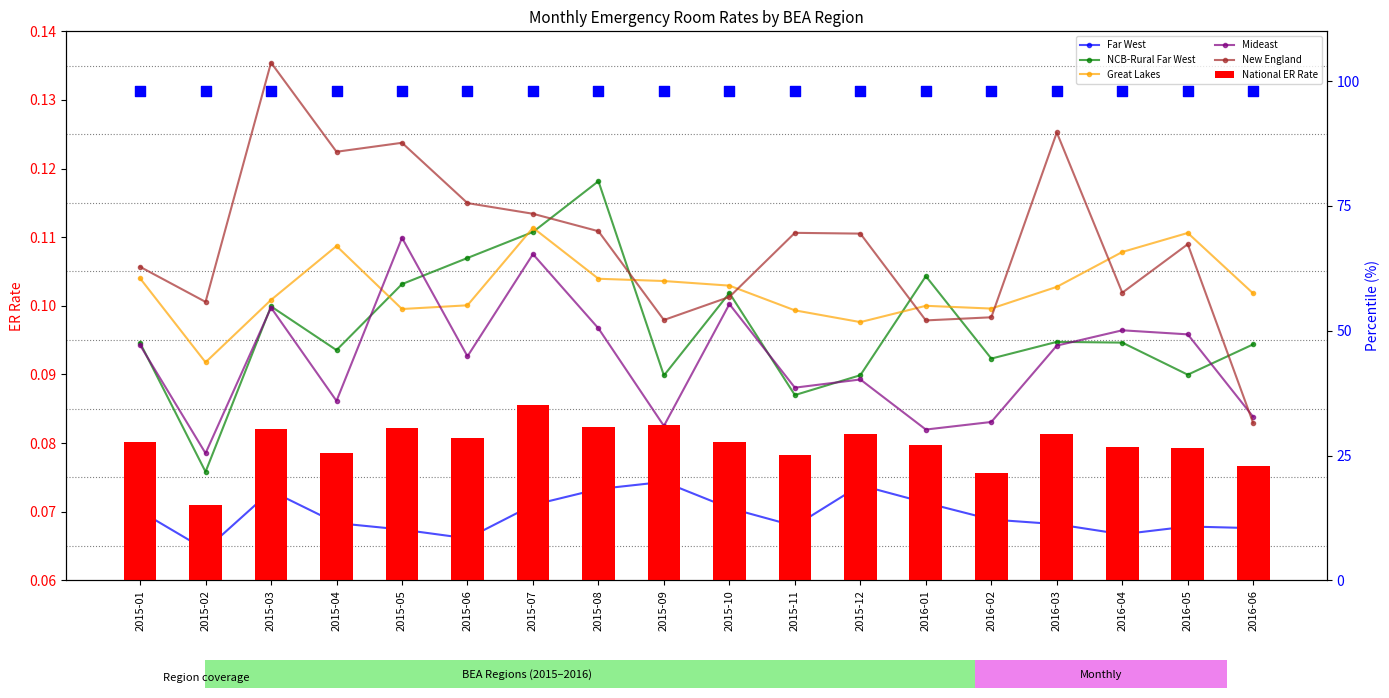

Is the value of NCB-Rural Far West at 2015-06 greater than the value of Great Lakes at 2015-09?

Yes